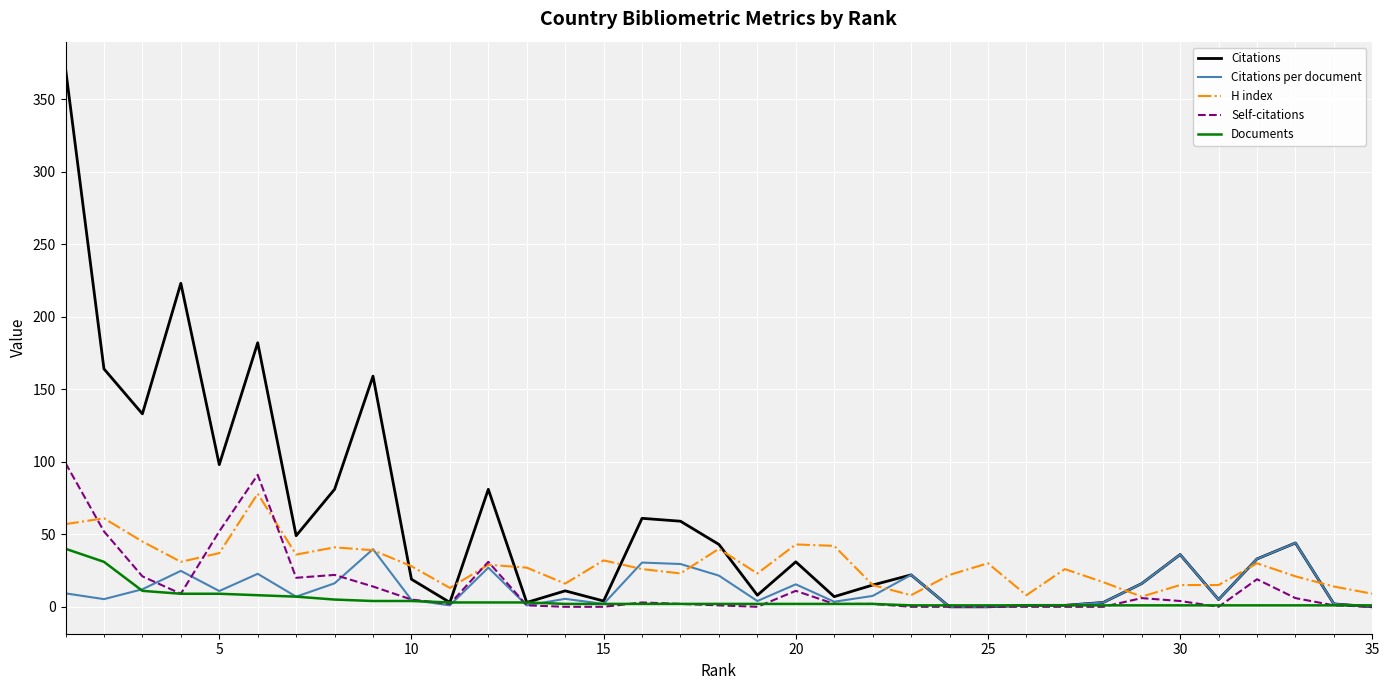

Does the chart display data point markers on the line(s)?

No